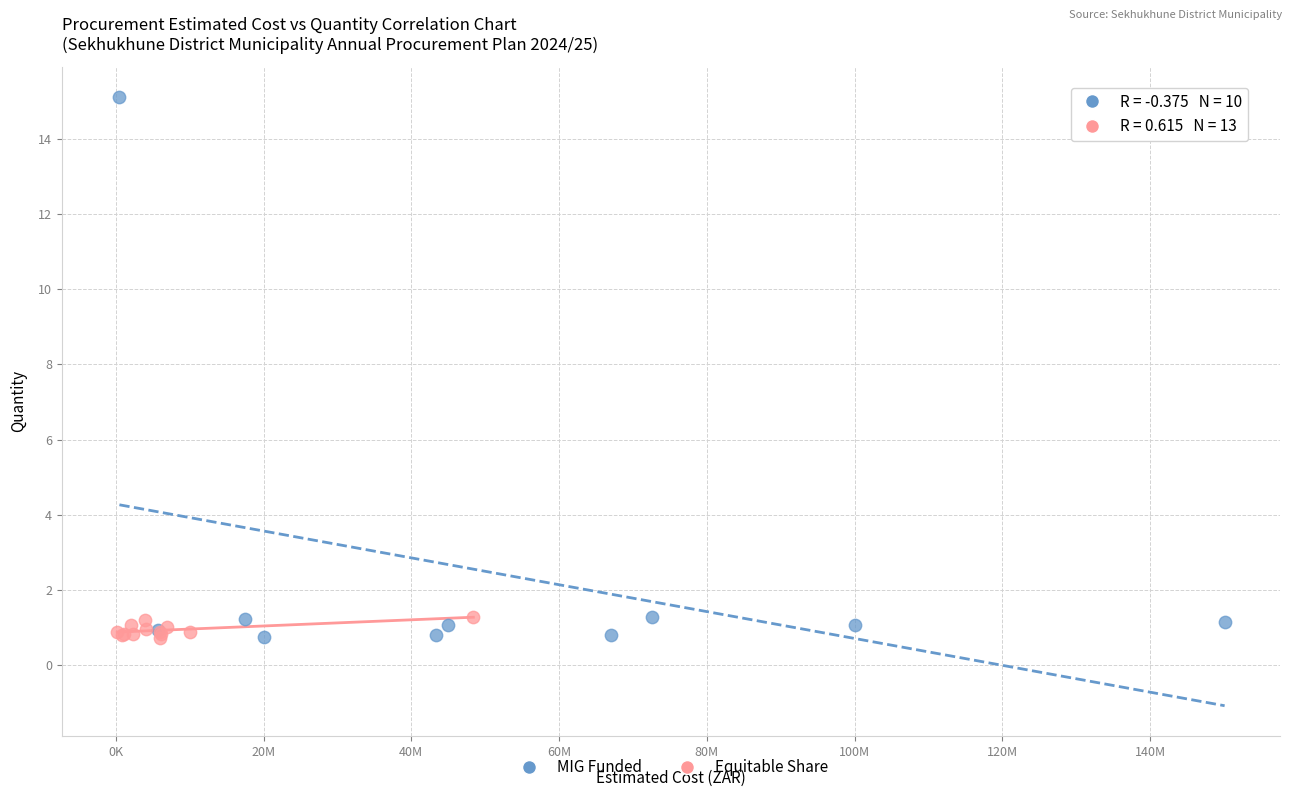

Which series has the largest Y range (max minus min)?

MIG Funded